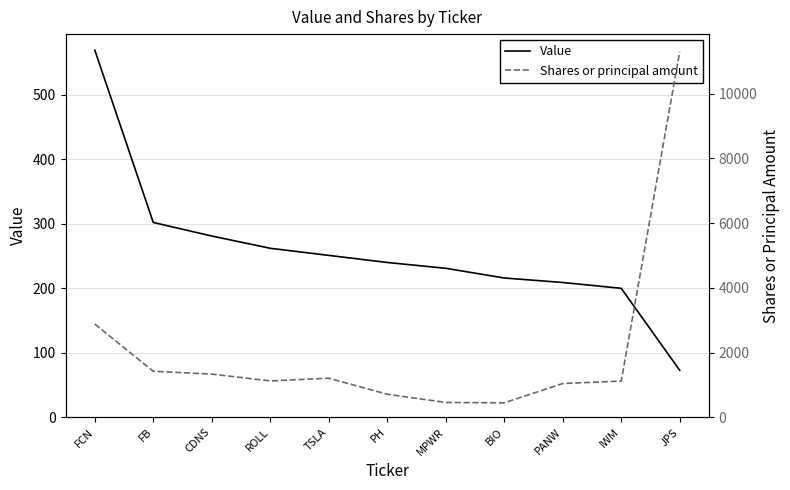

What is the maximum value for Shares or principal amount?

11292